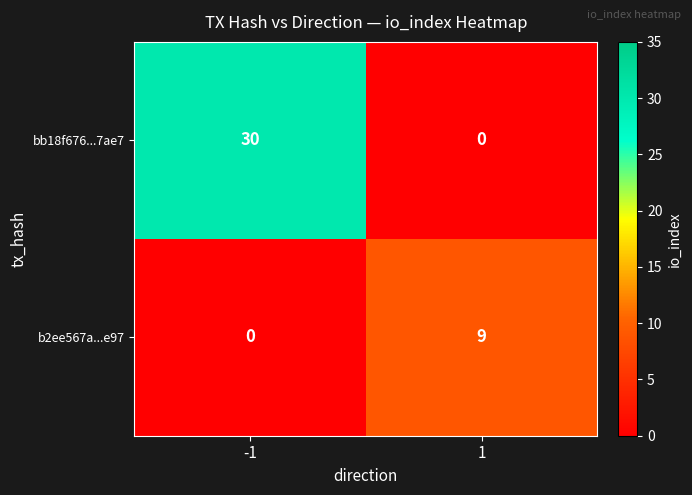

Which series changed the most between -1 and 1?

bb18f676...7ae7